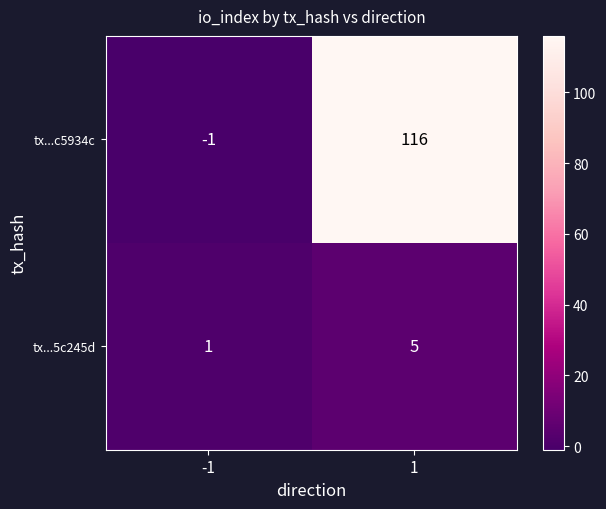

Rank the series by their average value, from highest to lowest.

tx...c5934c, tx...5c245d